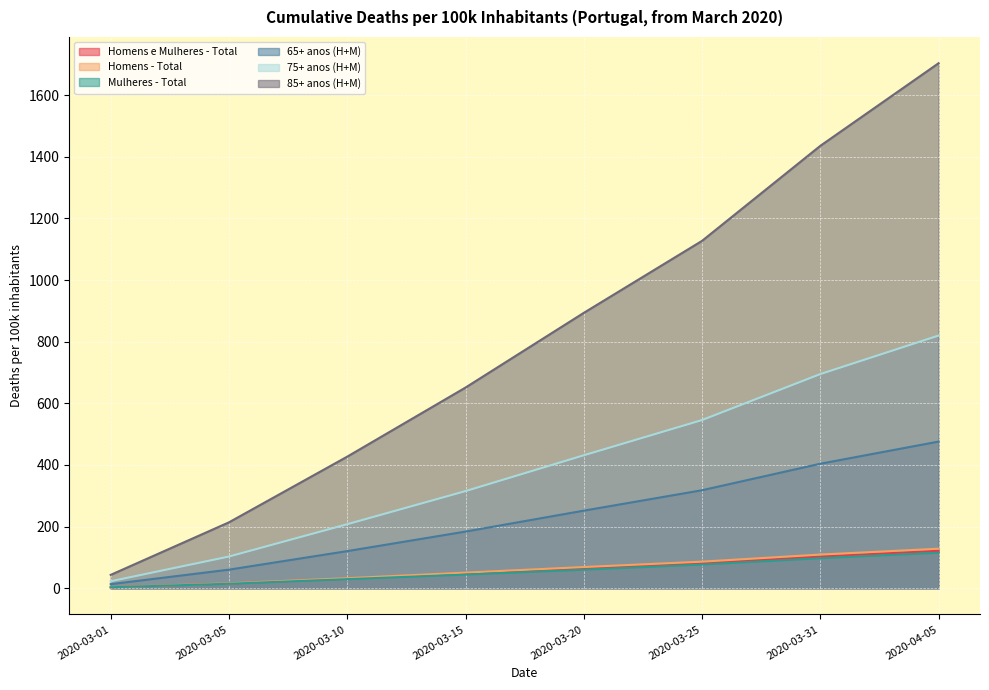

What are all the series names shown in the legend?

Homens e Mulheres - Total, Homens - Total, Mulheres - Total, 65+ anos (H+M), 75+ anos (H+M), 85+ anos (H+M)